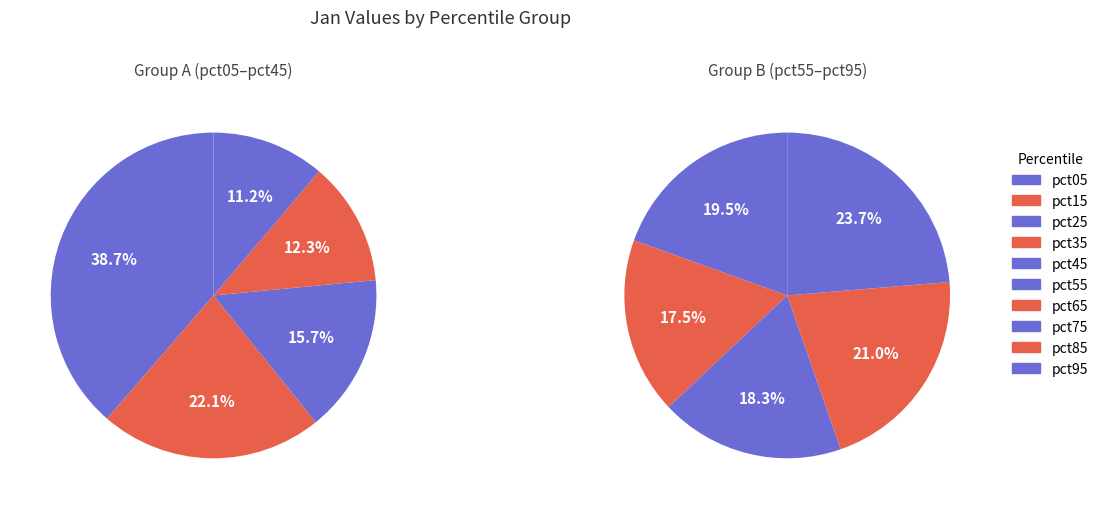

Does any single category account for the majority?

No